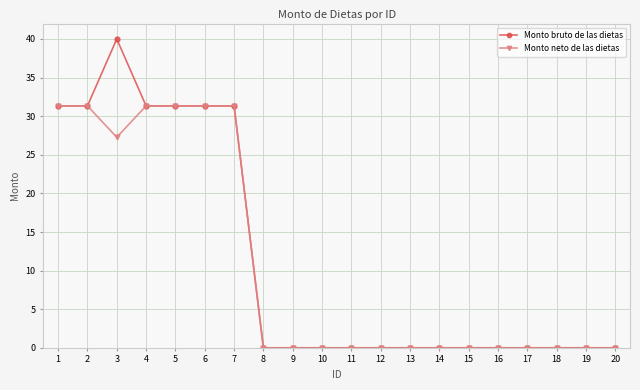

Reading left to right, list all the values displayed in this chart.

Monto bruto de las dietas: 1=31.3	2=31.3	3=40.0	4=31.3	5=31.3	6=31.3	7=31.3	8=0.0	9=0.0	10=0.0	11=0.0	12=0.0	13=0.0	14=0.0	15=0.0	16=0.0	17=0.0	18=0.0	19=0.0	20=0.0
Monto neto de las dietas: 1=31.3	2=31.3	3=27.3	4=31.3	5=31.3	6=31.3	7=31.3	8=0.0	9=0.0	10=0.0	11=0.0	12=0.0	13=0.0	14=0.0	15=0.0	16=0.0	17=0.0	18=0.0	19=0.0	20=0.0